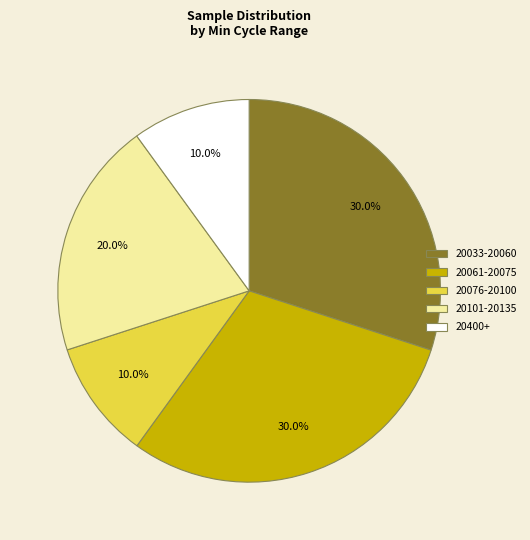

Does any single category account for the majority?

No